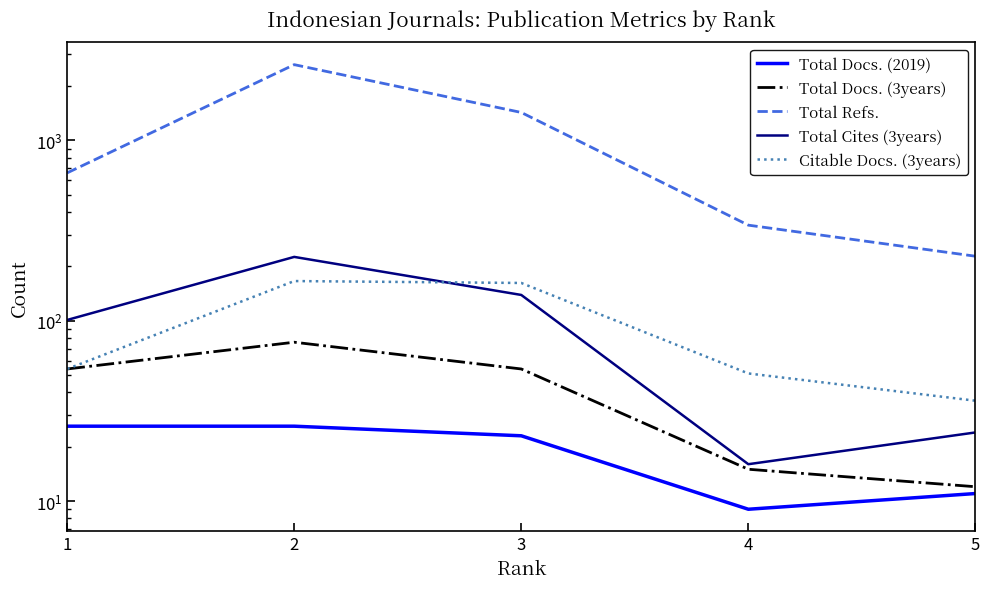

What is the lowest value of the Citable Docs. (3years) series?

36